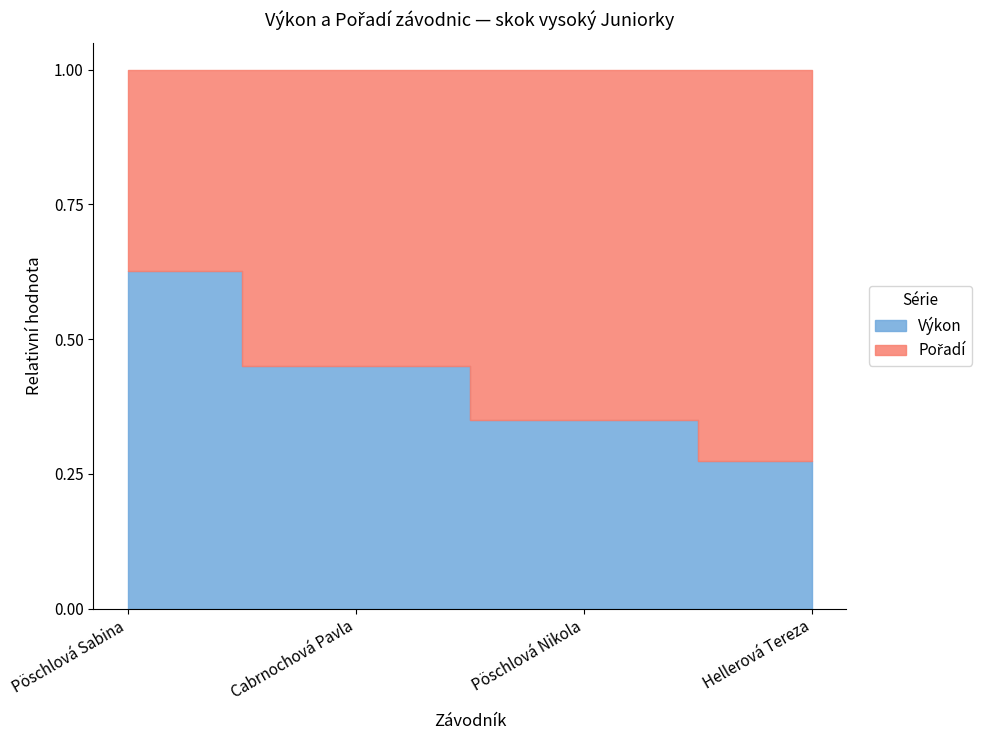

Which category has the lowest value across all series?

Hellerová Tereza